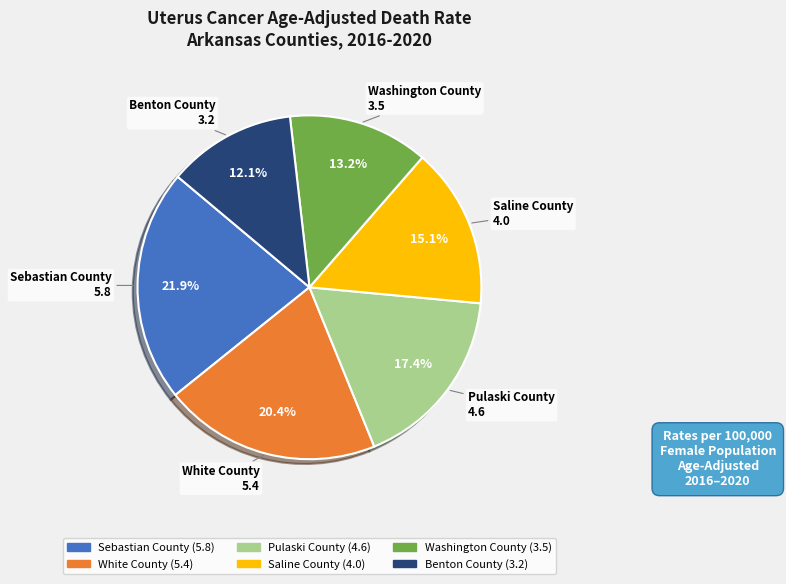

What percentage is NOT represented by White County?

79.6%